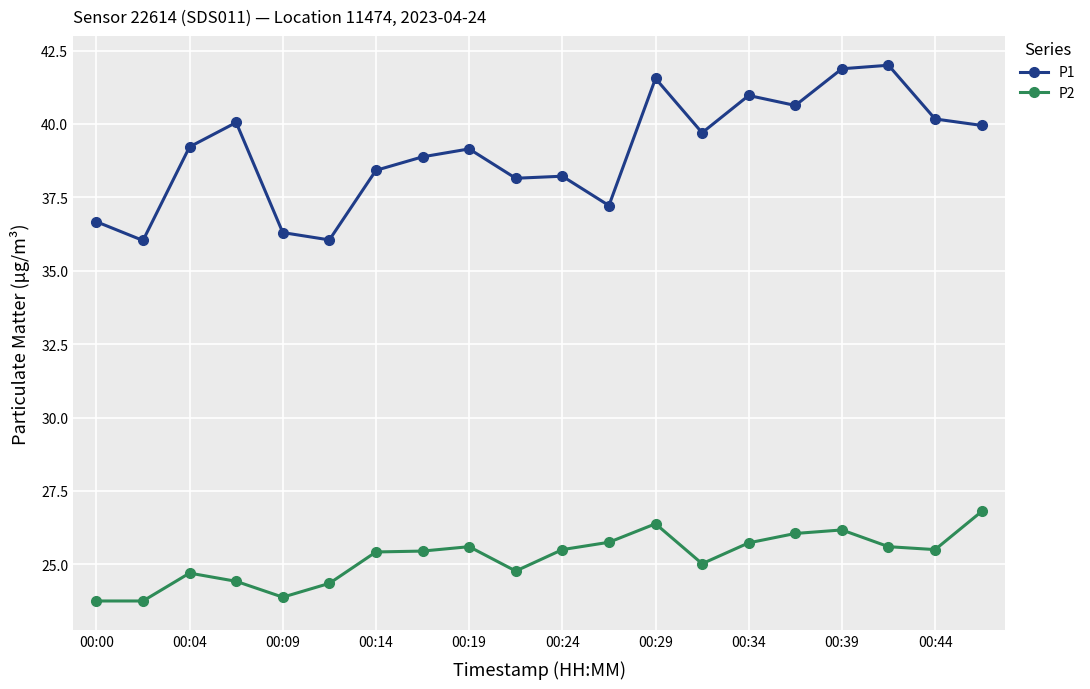

True or false: P2 has more than 0 points higher than both neighbors.

True